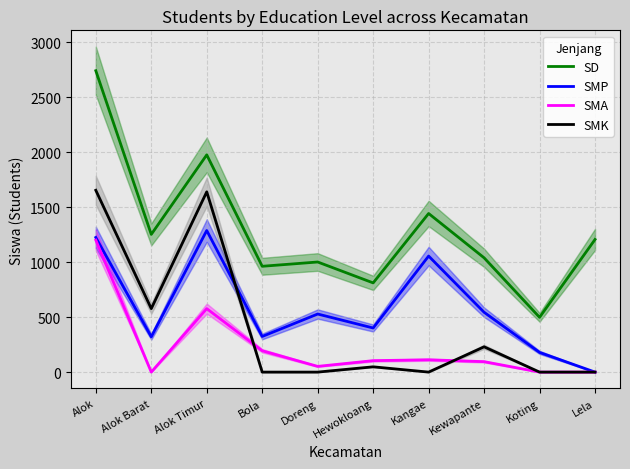

Reading left to right, list all the values displayed in this chart.

SD: 2740	1252	1975	962	1001	811	1442	1039	498	1206
SMP: 1224	321	1287	324	528	401	1055	544	179	0
SMA: 1200	0	577	194	52	104	112	95	0	0
SMK: 1653	577	1639	0	0	48	0	230	0	0